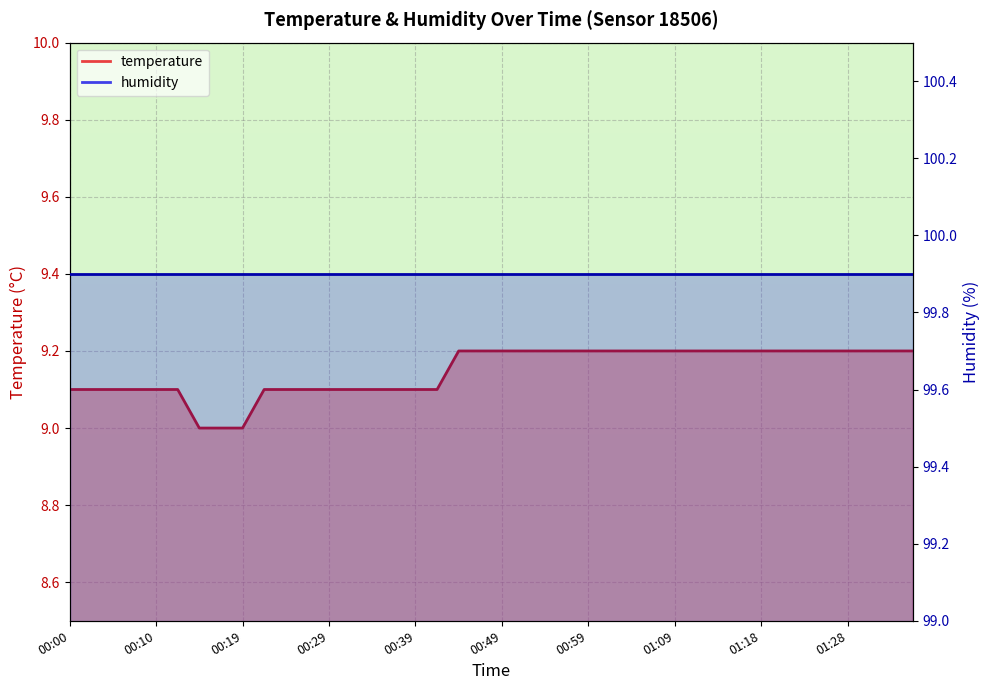

What is the approximate value at 00:12?

9.1